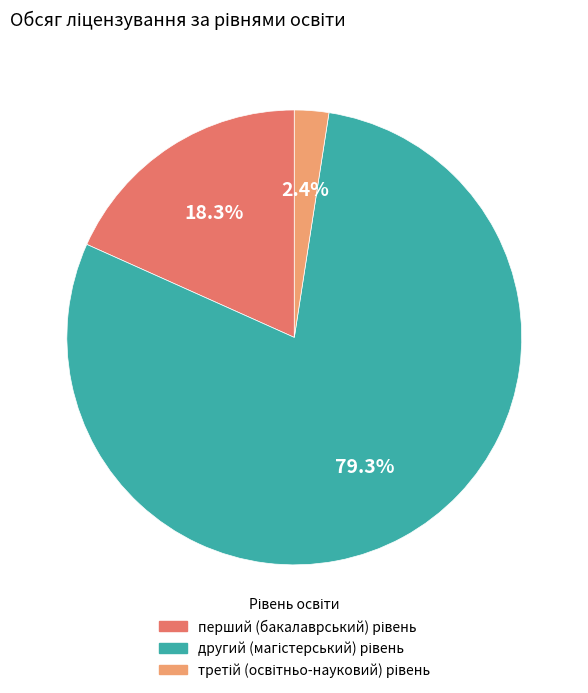

Is there any slice that represents more than half of the pie?

Yes